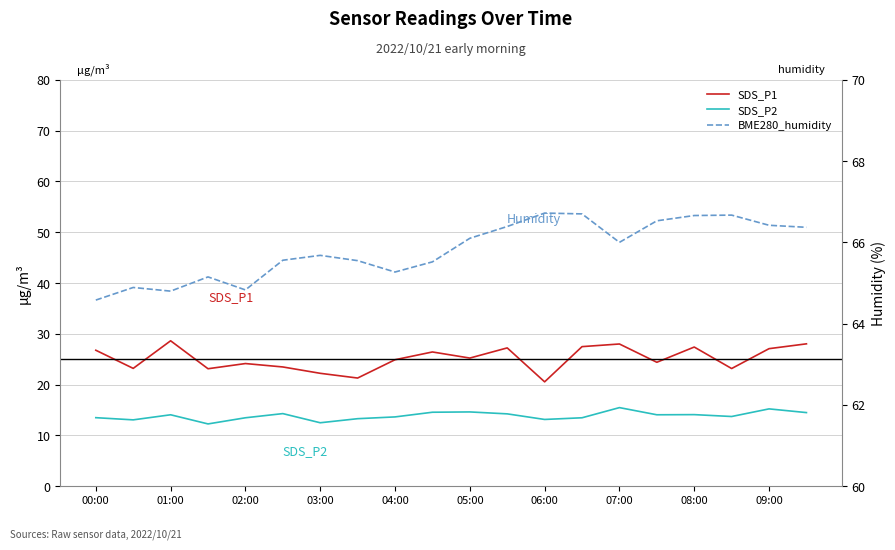

At how many categories does at least one series exceed 16?

20